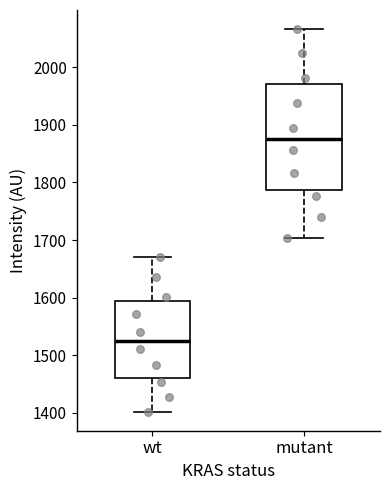

Reading left to right, transcribe this box plot: for each box, give where its median line is, the range the box spans, and where its two whiskers end, as read against the y-axis. The values are not printed on the chart, so give them approximately, as read against the axis.

wt: median 1530, box 1460 to 1590, whiskers 1400 to 1670
mutant: median 1880, box 1790 to 1970, whiskers 1700 to 2070